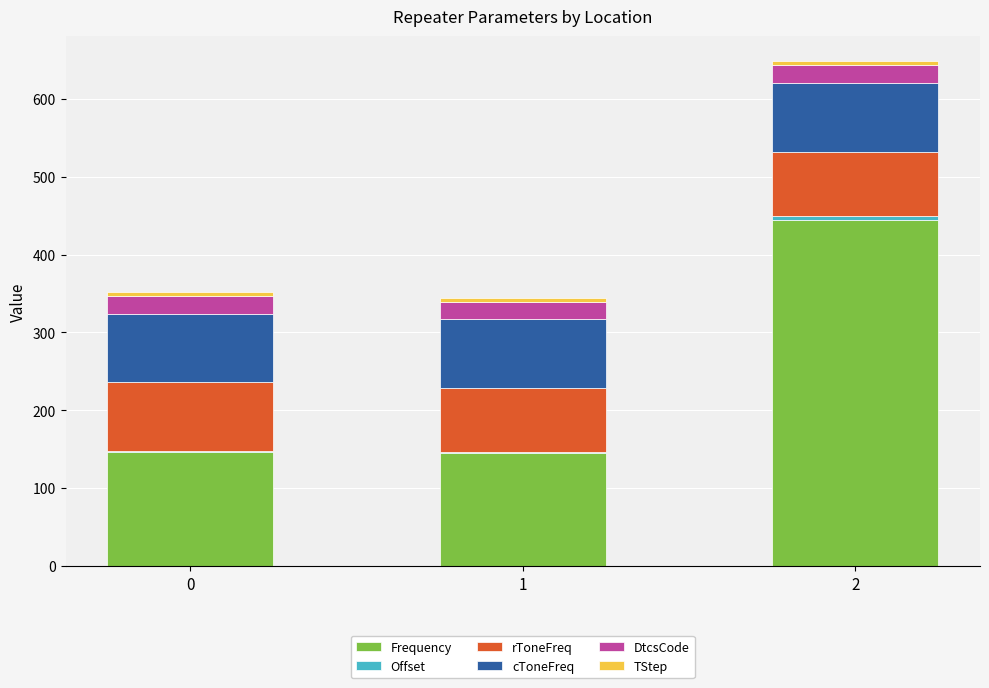

What is the maximum value for Frequency?

444.5